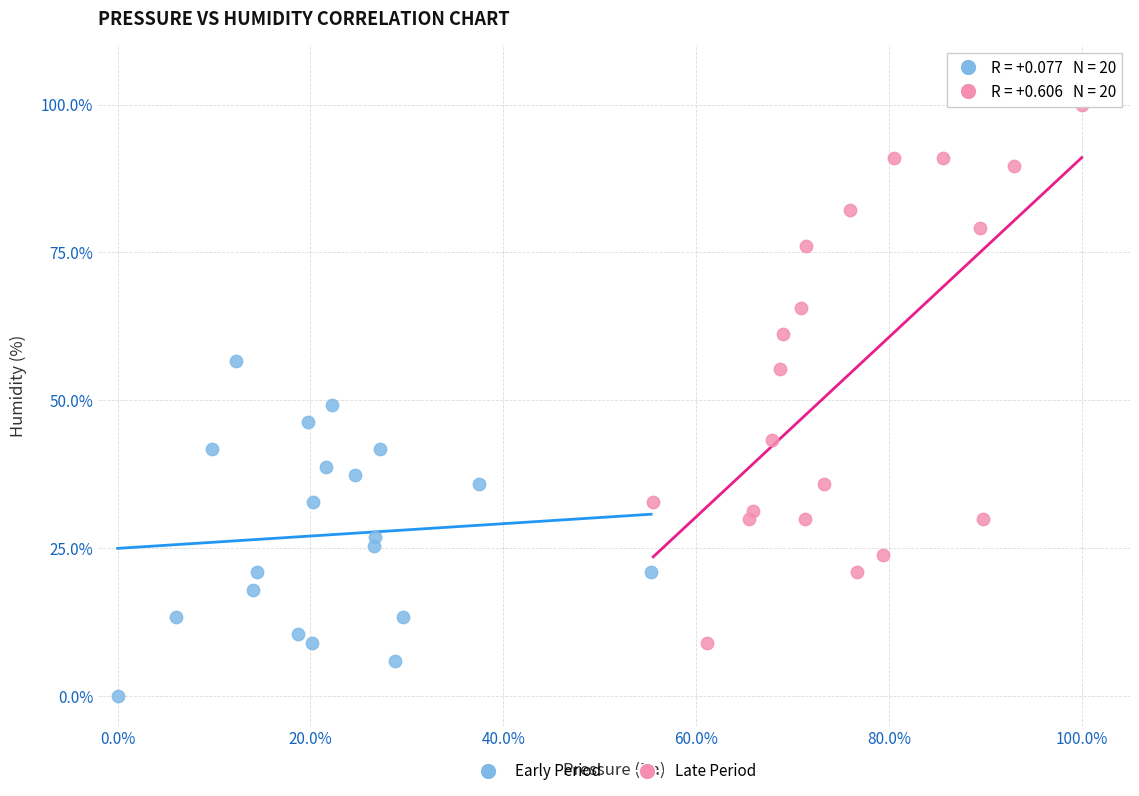

What are all the series names shown in the legend?

Early Period, Late Period